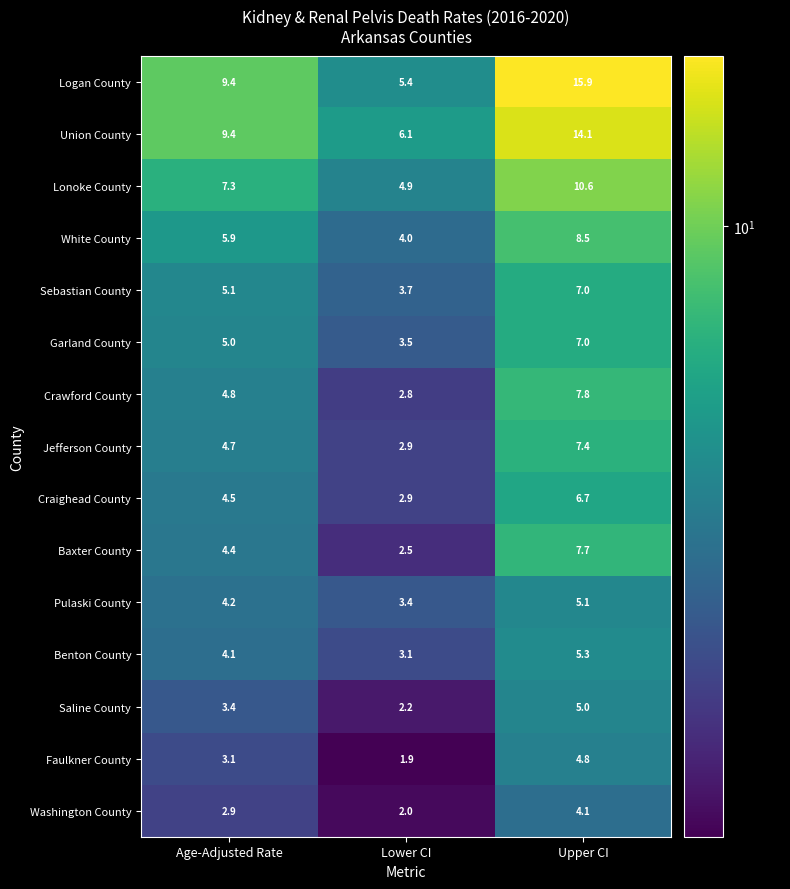

What is the difference between the maximum and second lowest values in the Baxter County series?

3.3